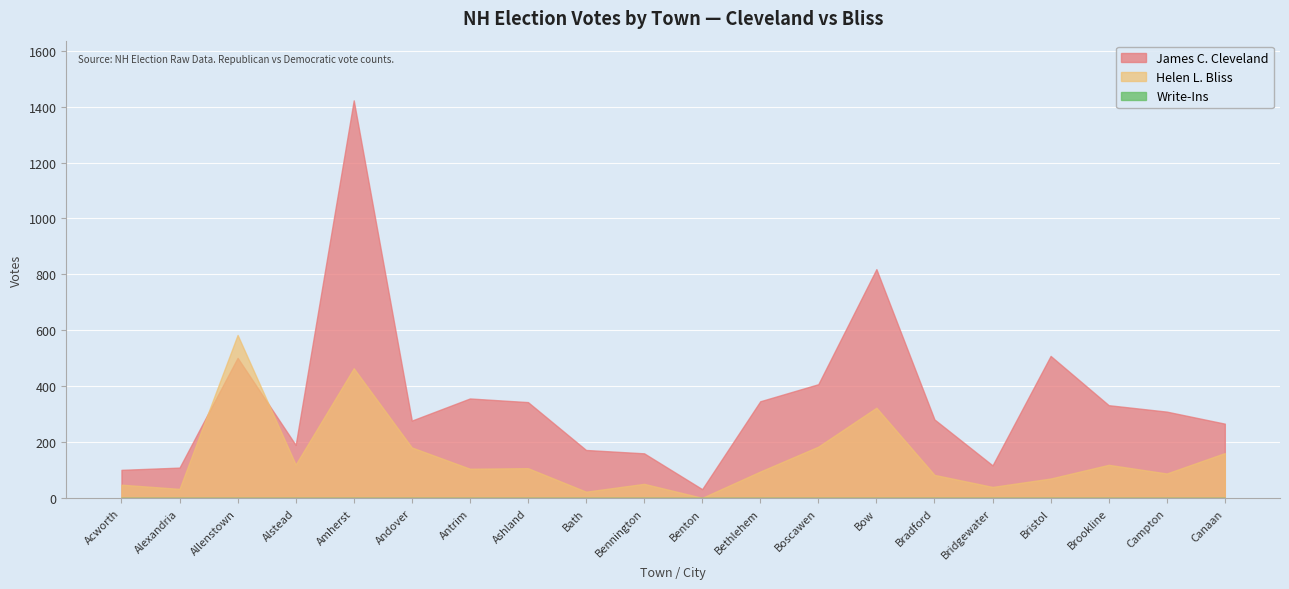

Is it true that James C. Cleveland equals 547 at Brookline?

False